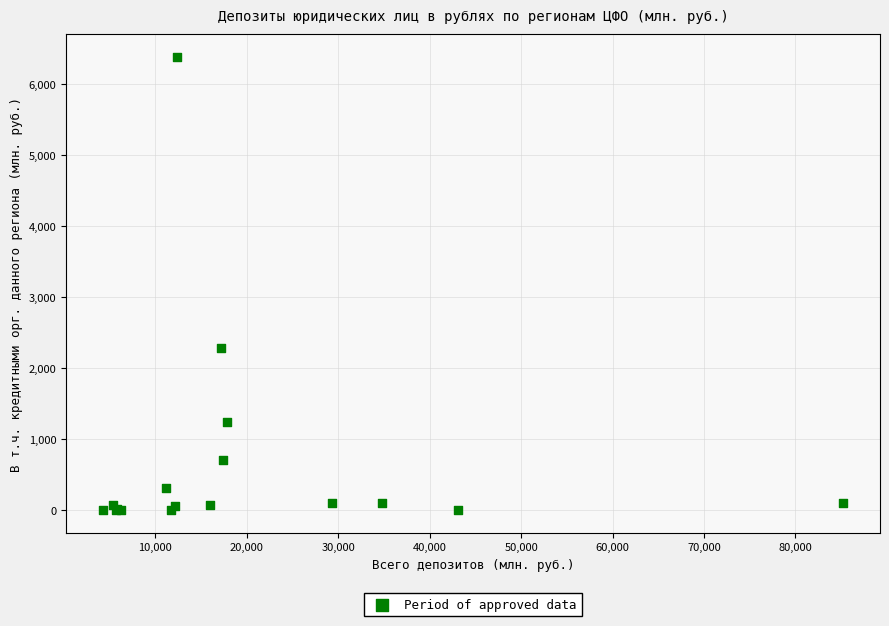

What Y value in the scatter plot is closest to 3194?

2286